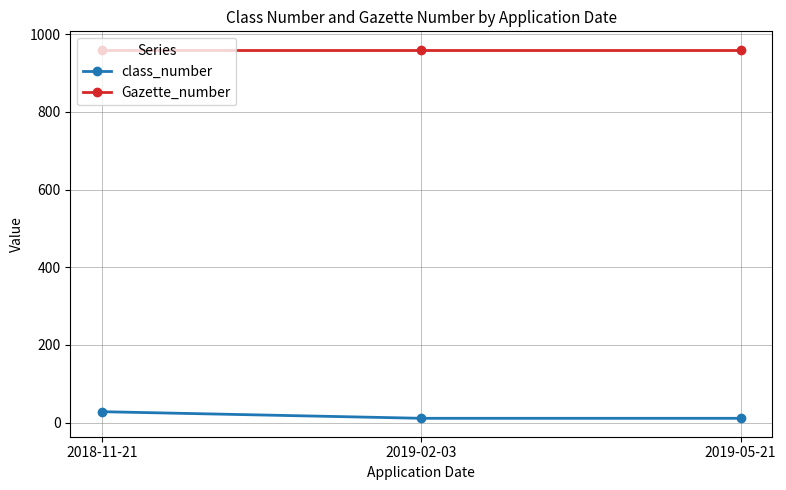

Between 2018-11-21 and 2019-05-21, which series saw the biggest shift?

class_number